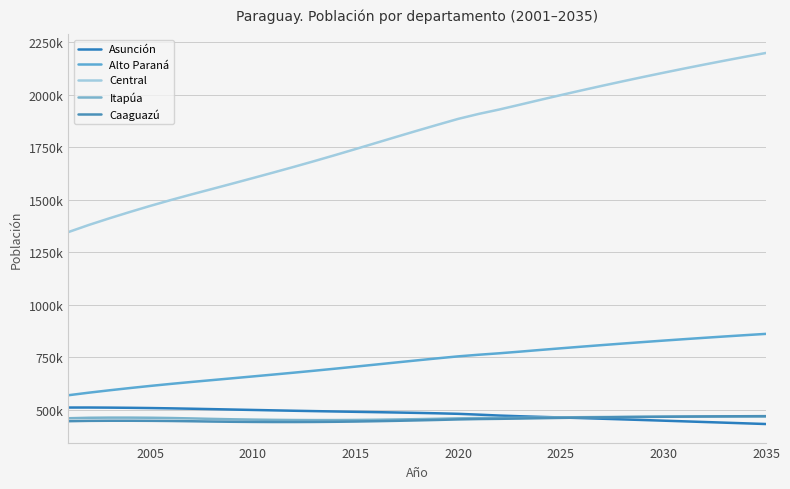

Does the chart have visible grid lines?

Yes